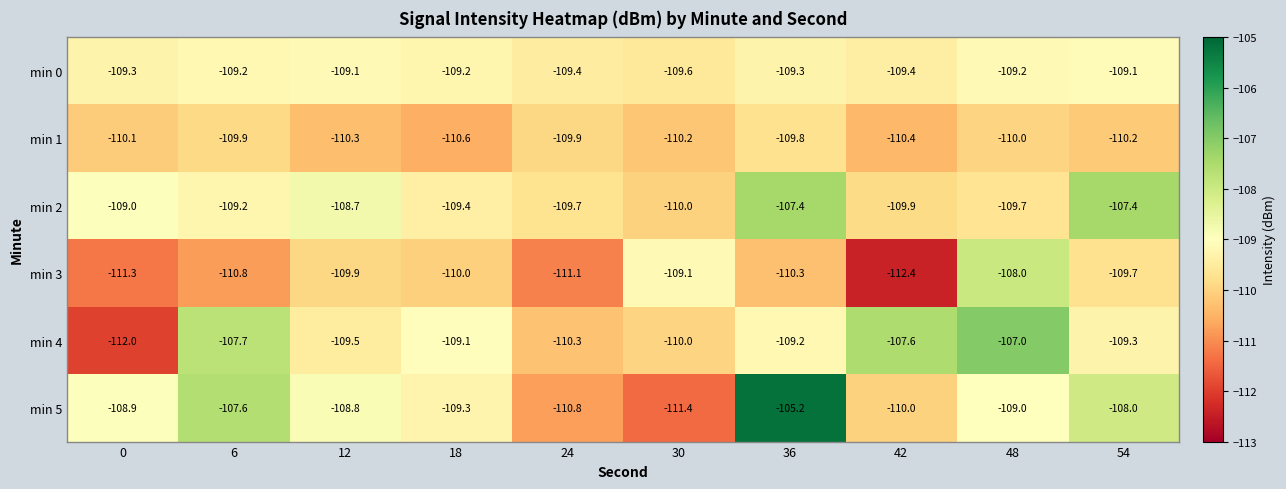

Which series has the largest total across all categories?

min 5